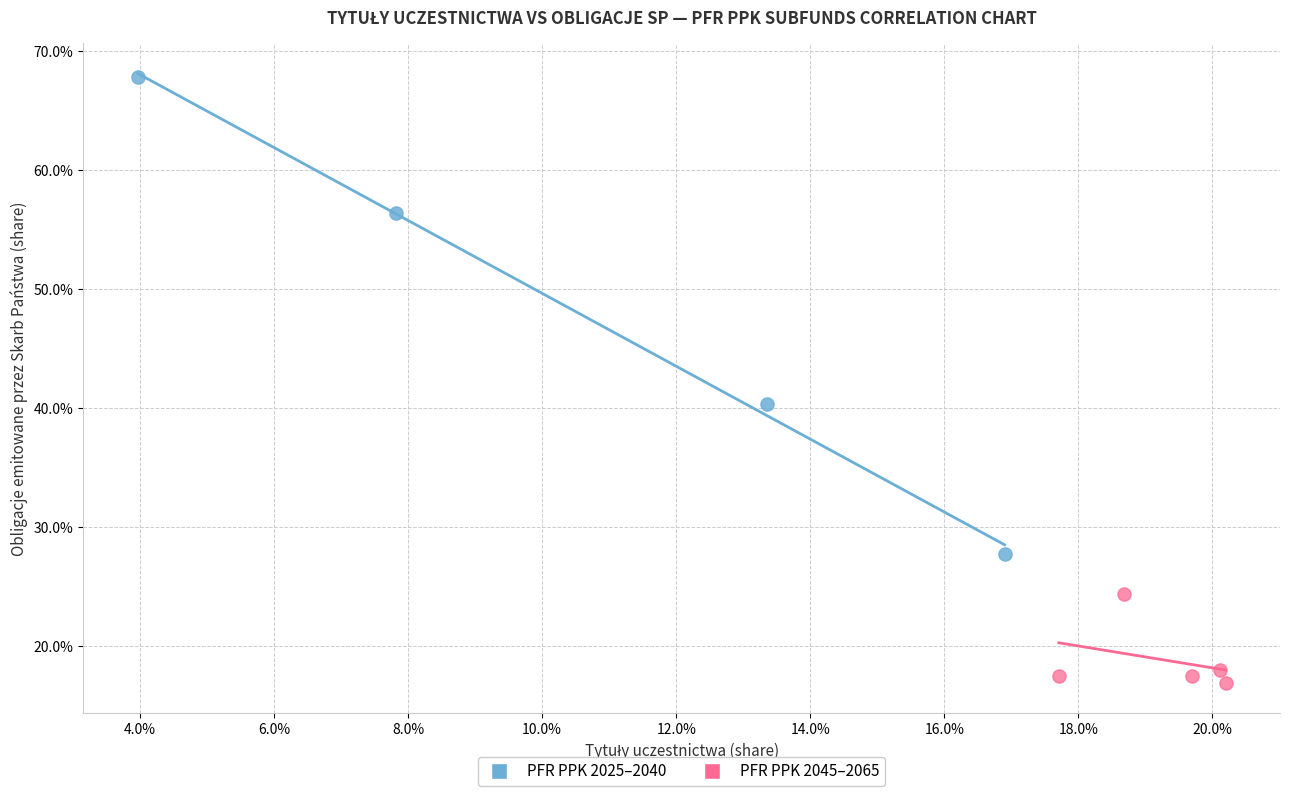

What are all the series names shown in the legend?

PFR PPK 2025–2040, PFR PPK 2045–2065